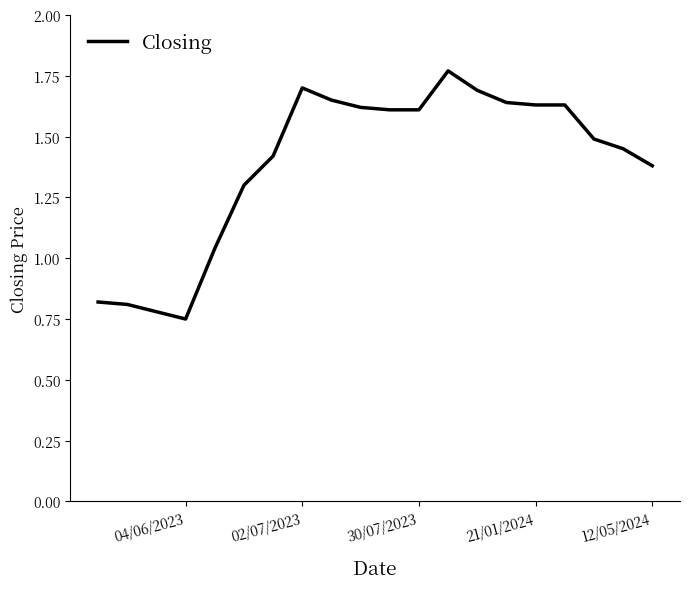

How many values are below 1?

4